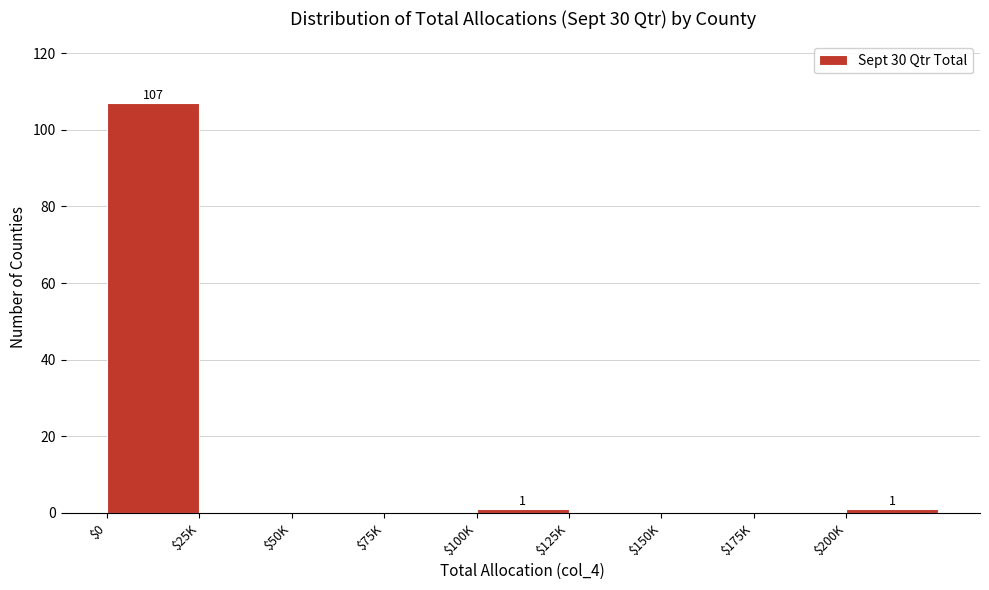

The value at $150K is 0. True or false?

True